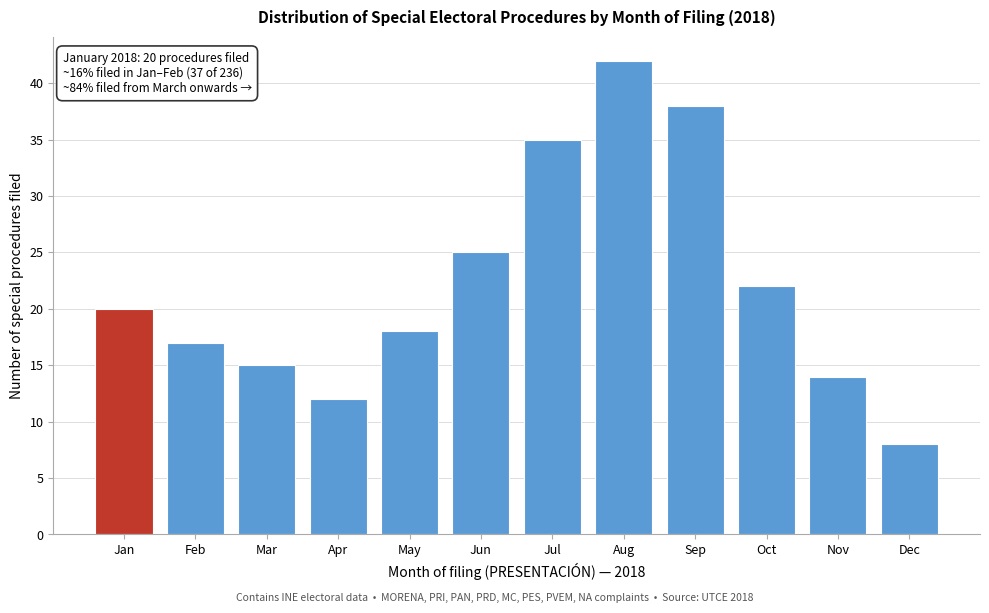

Reading right to left, list all the values displayed in this chart.

8	14	22	38	42	35	25	18	12	15	17	20